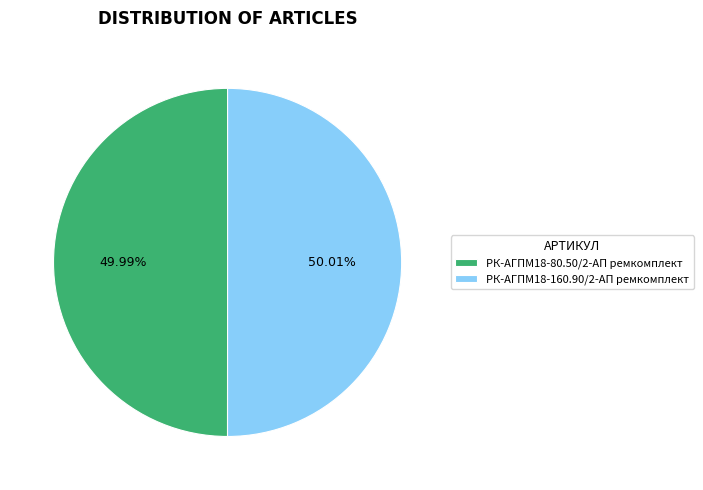

Is there a majority slice in this chart?

Yes